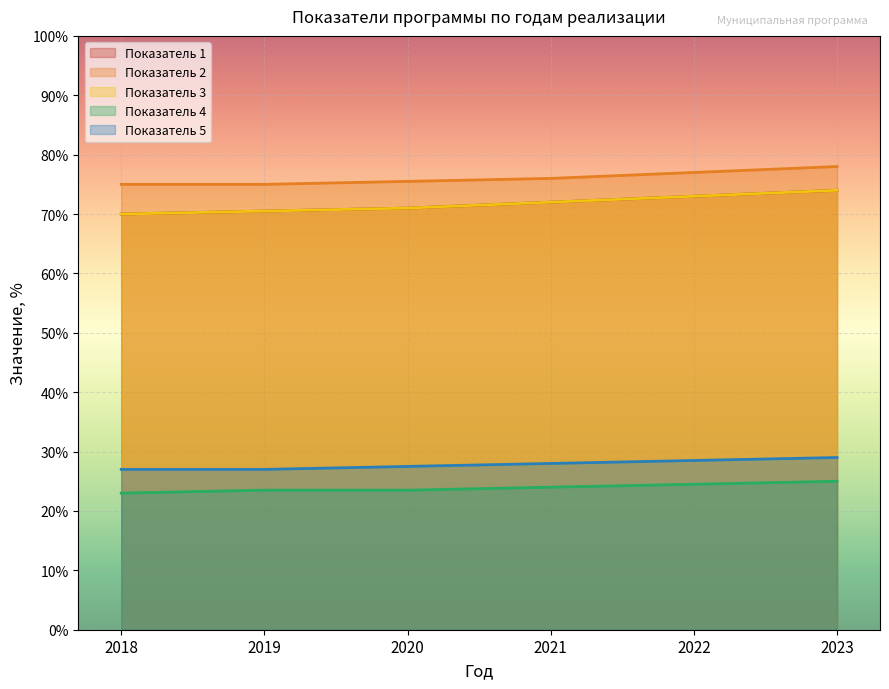

The Показатель 3 series shows 117.1 at 2023. True or false?

False